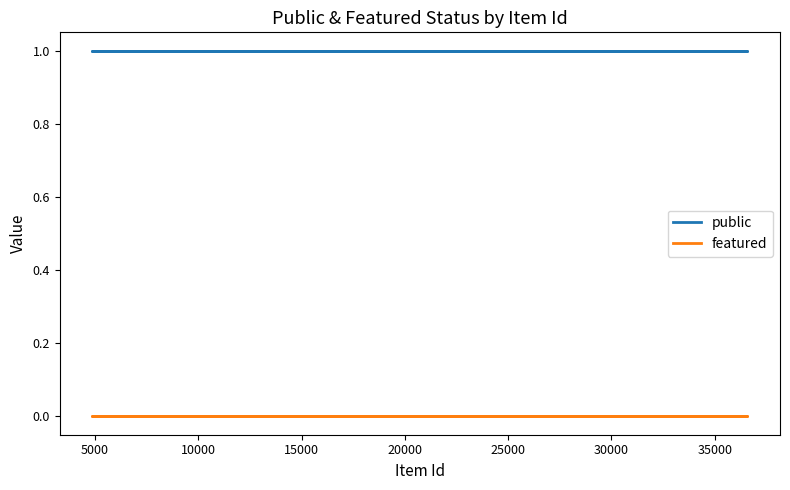

True or false: featured and public intersect in this chart.

False